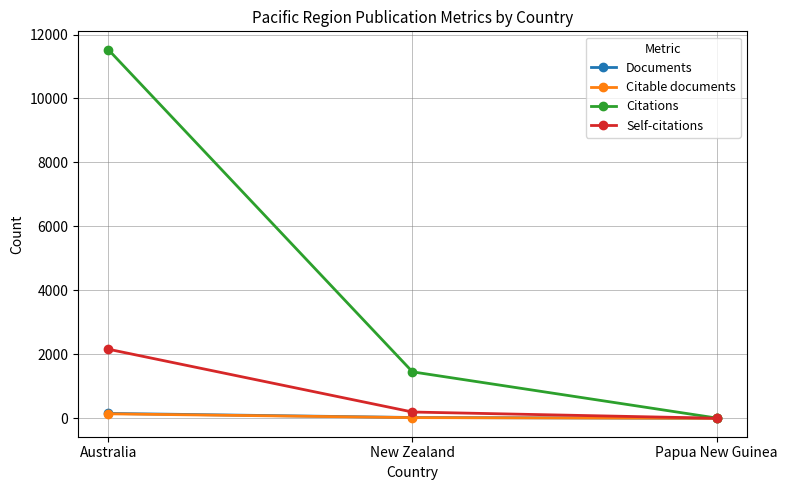

The value of Documents at Australia is 154. True or false?

True